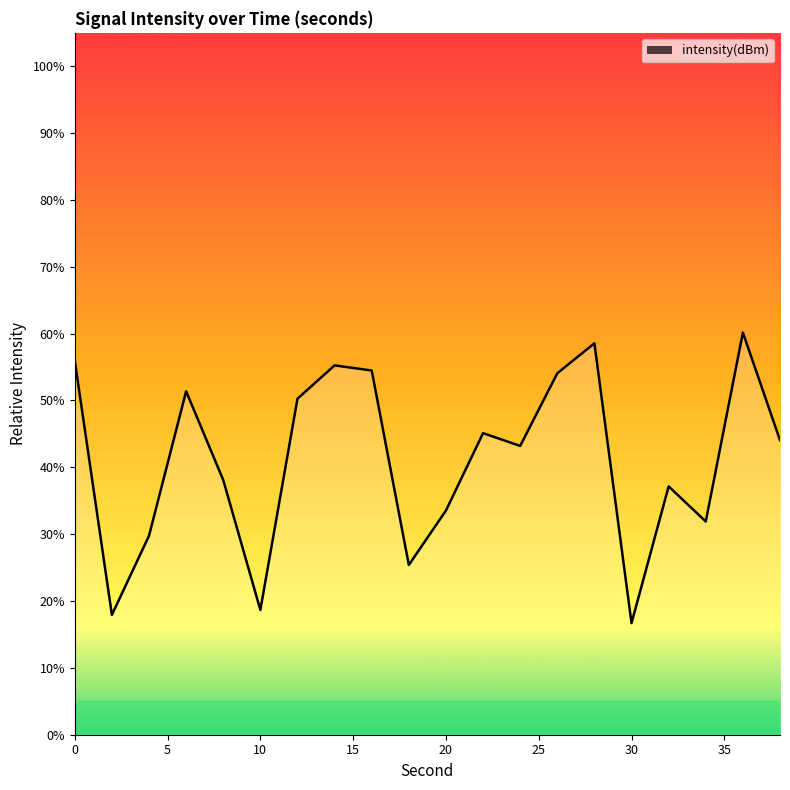

What is the smallest value displayed?

16.7